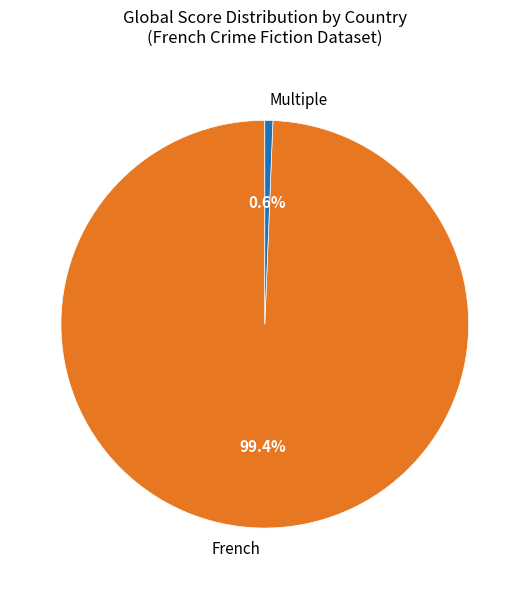

Which has a higher value, Multiple or French?

French